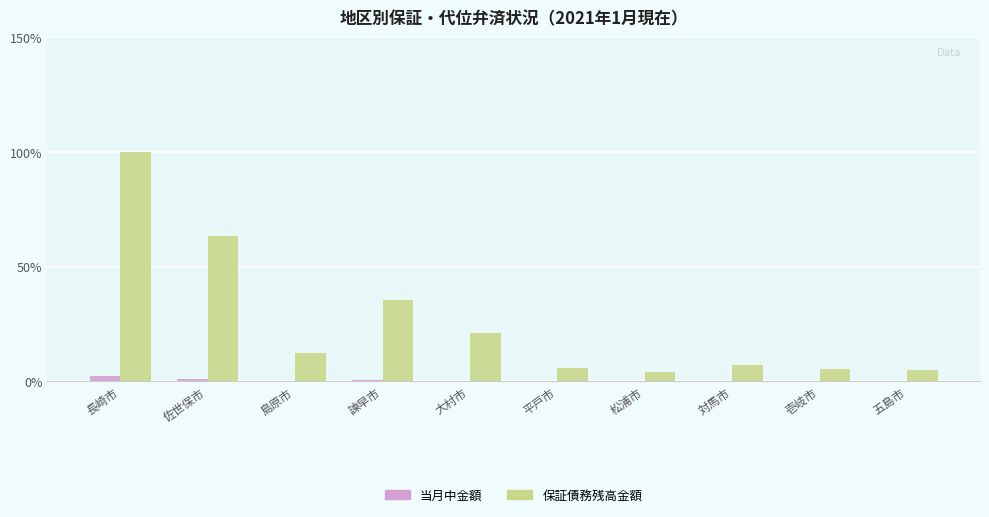

What is the spread (max minus min) of values at 島原市?

12.0